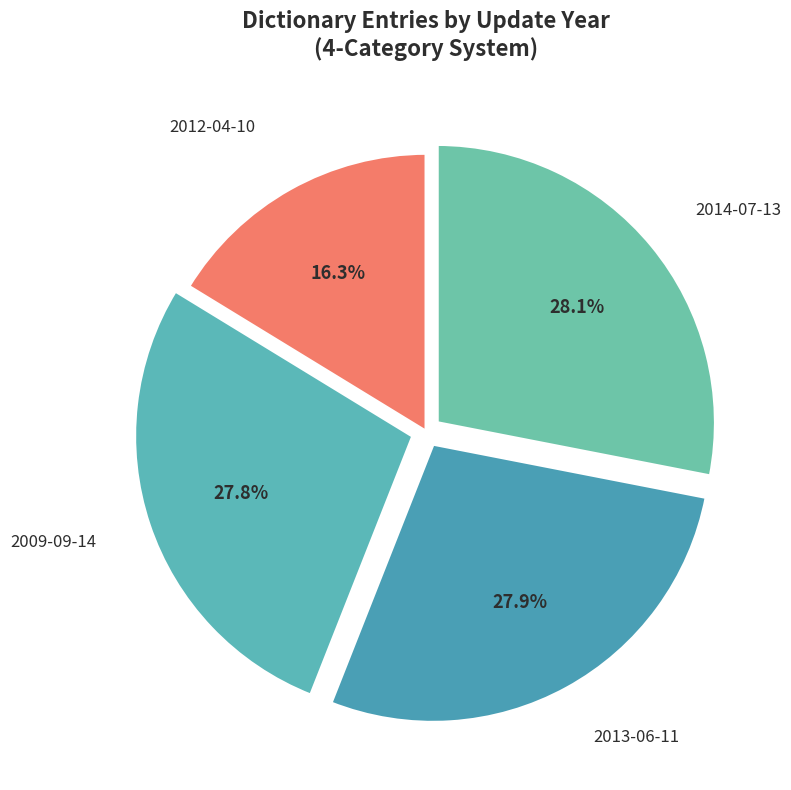

Does 2014-07-13 represent more than half of the total?

No